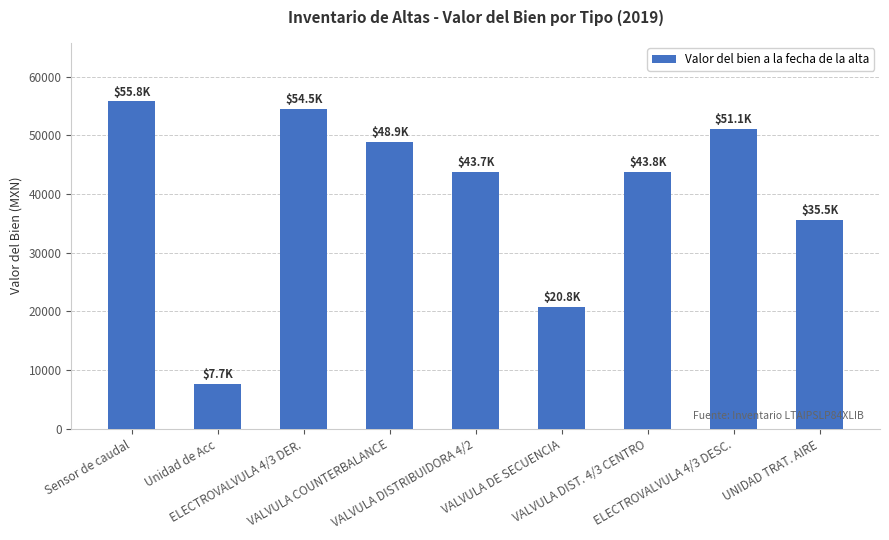

What is the minimum value shown in the chart?

7695.4